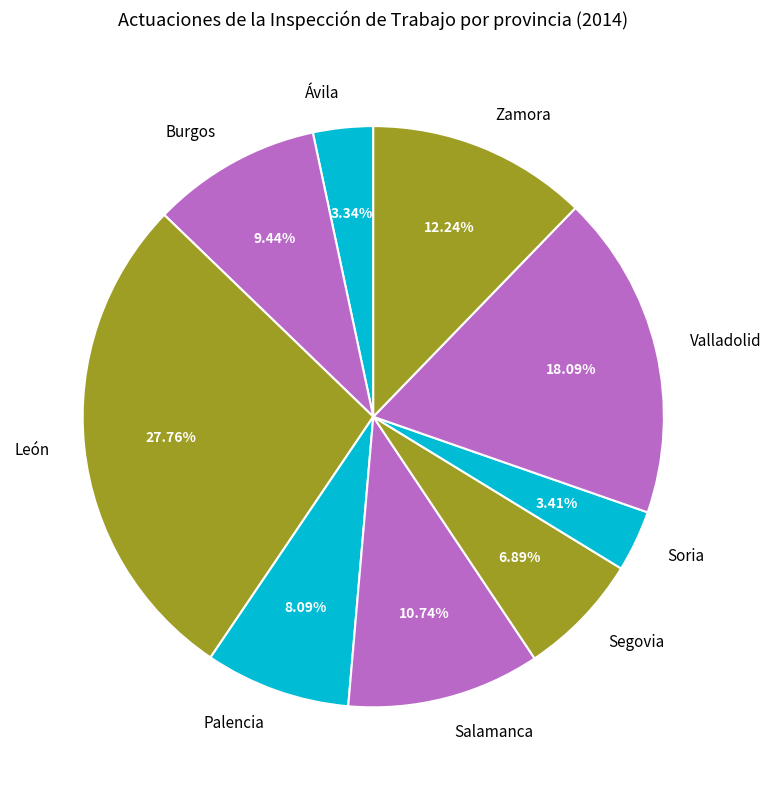

Does Ávila represent more than half of the total?

No